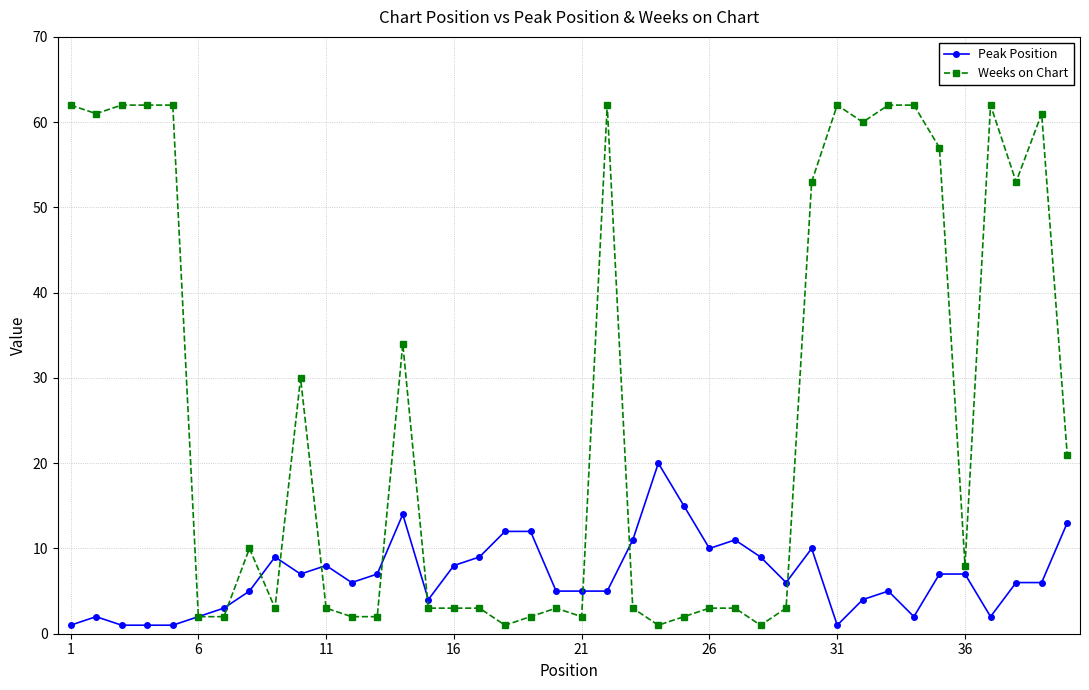

What is the maximum value for Weeks on Chart?

62